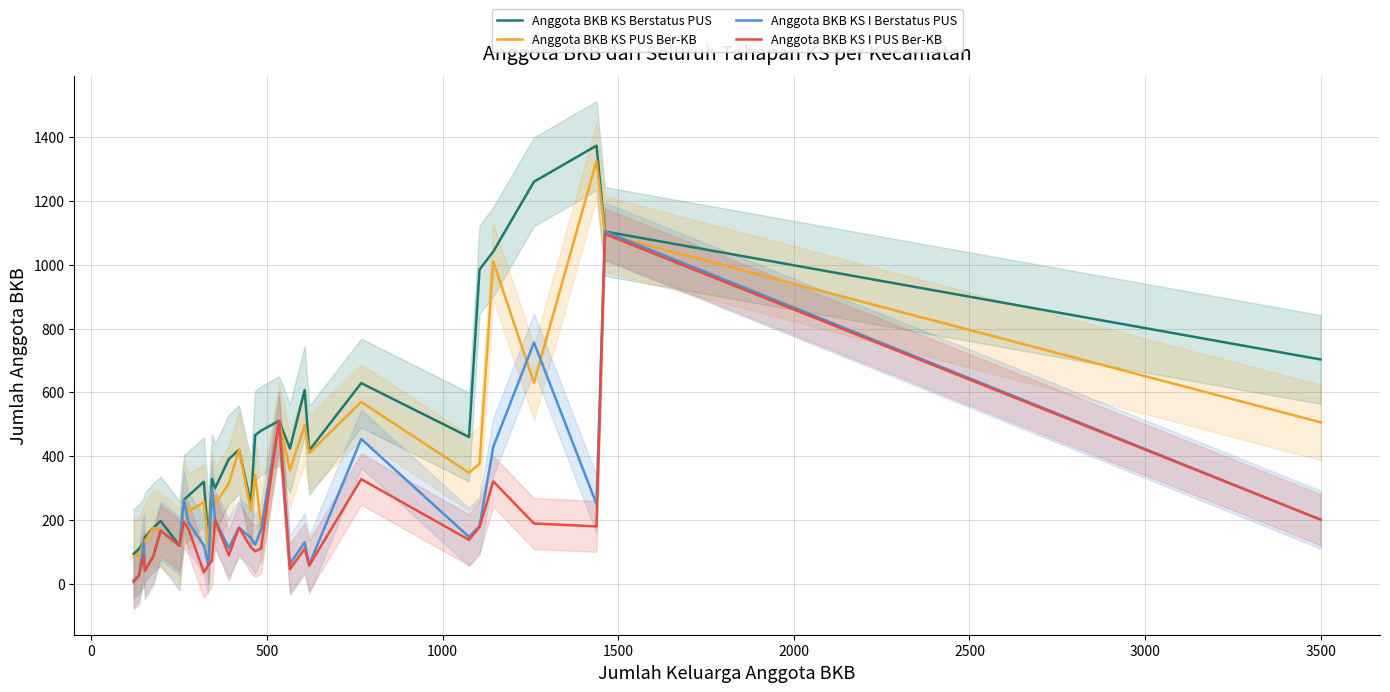

What is the highest value of the Anggota BKB KS I PUS Ber-KB series?

1096